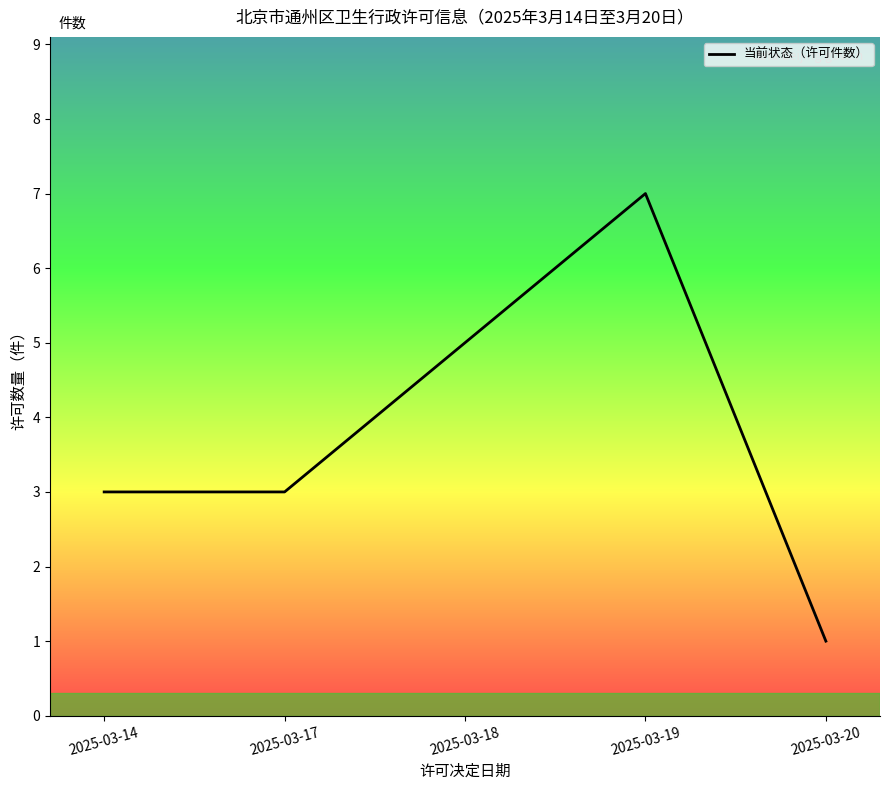

What is the change in value from 2025-03-17 to 2025-03-19?

+4